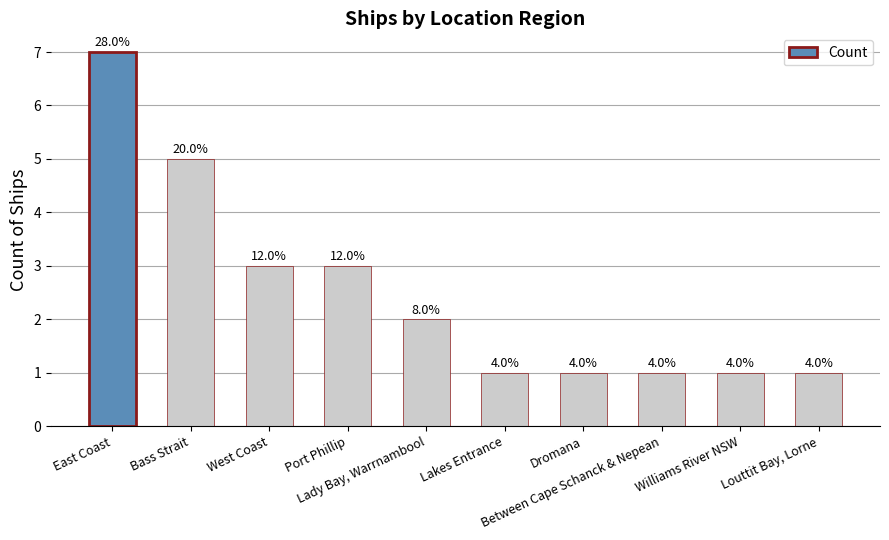

How many bars are there in total?

10